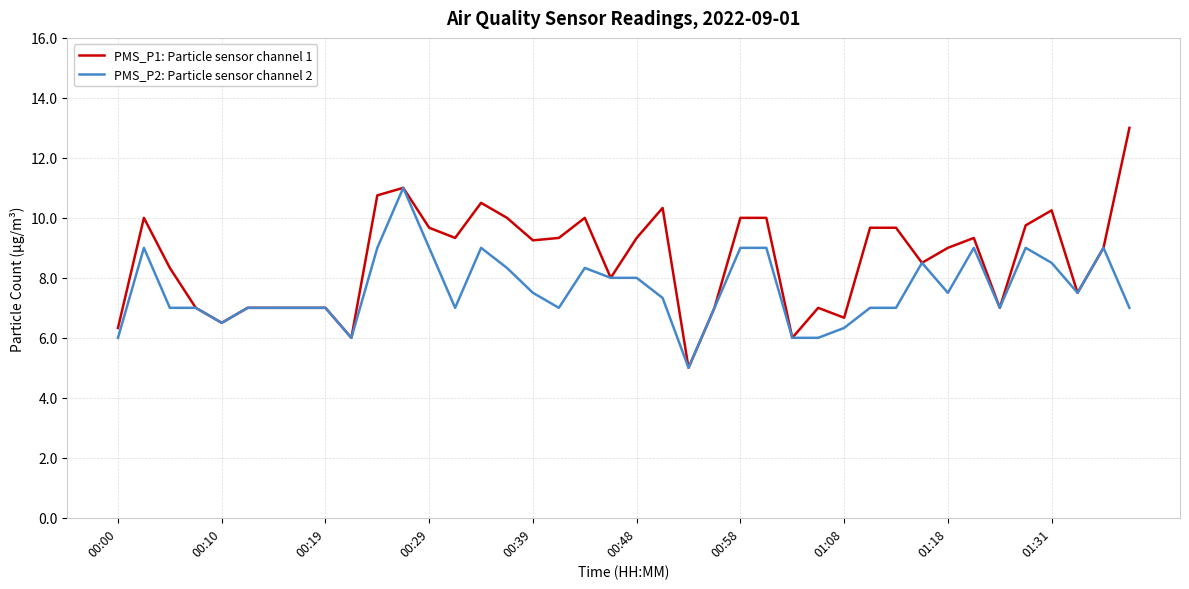

What is the minimum value shown in the chart?

5.0